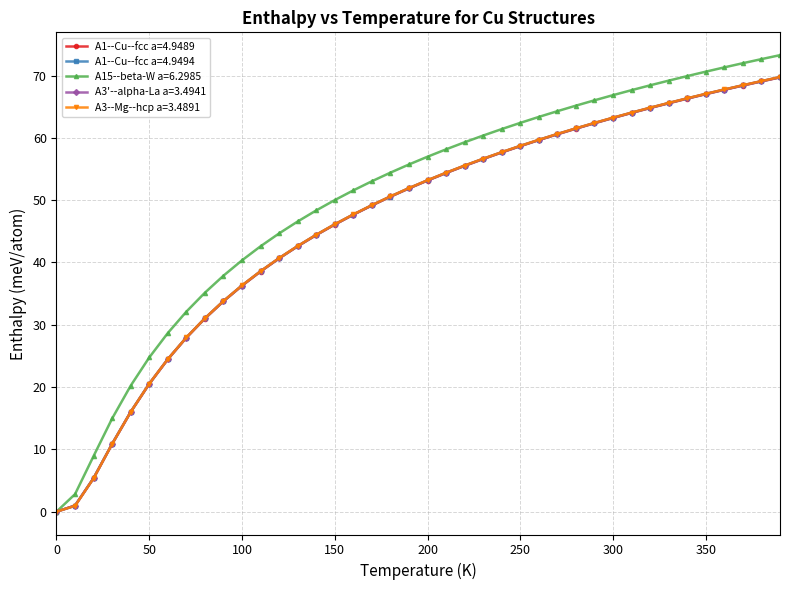

How many lines are shown in the chart?

5